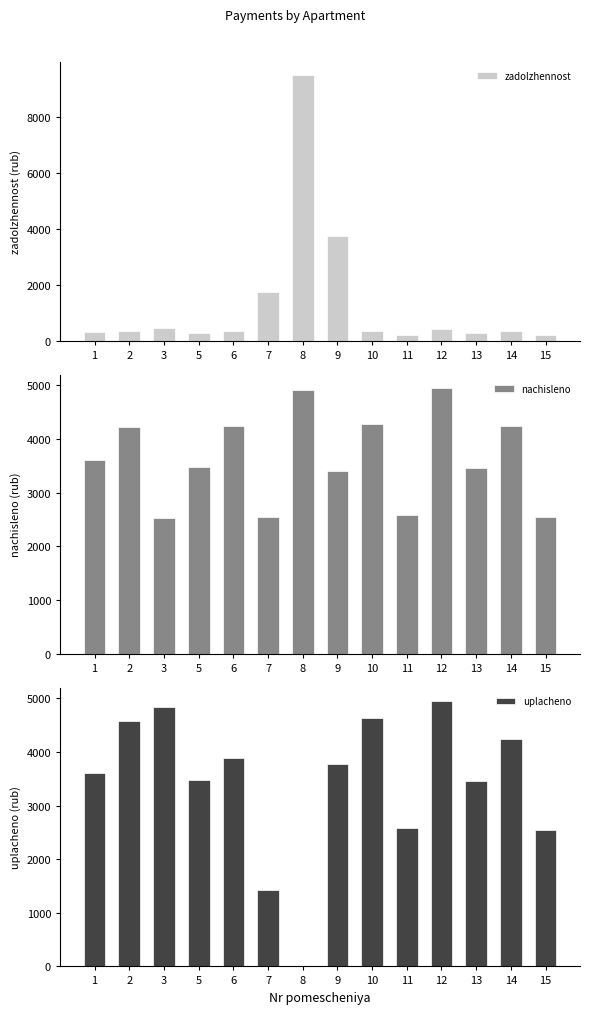

Reading left to right, list all the values displayed in this chart.

zadolzhennost: 300.1	351.9	443.6	289.8	353.3	1744.3	9486.4	3744.1	356.0	215.3	412.6	288.4	354.0	211.8
nachisleno: 3601.8	4222.8	2533.6	3477.6	4239.4	2550.2	4910.0	3403.1	4272.5	2583.4	4951.4	3461.0	4247.6	2542.0
uplacheno: 3601.8	4574.7	4837.9	3477.6	3886.1	1425.0	0.0	3775.0	4628.5	2583.4	4951.4	3461.0	4247.6	2542.0